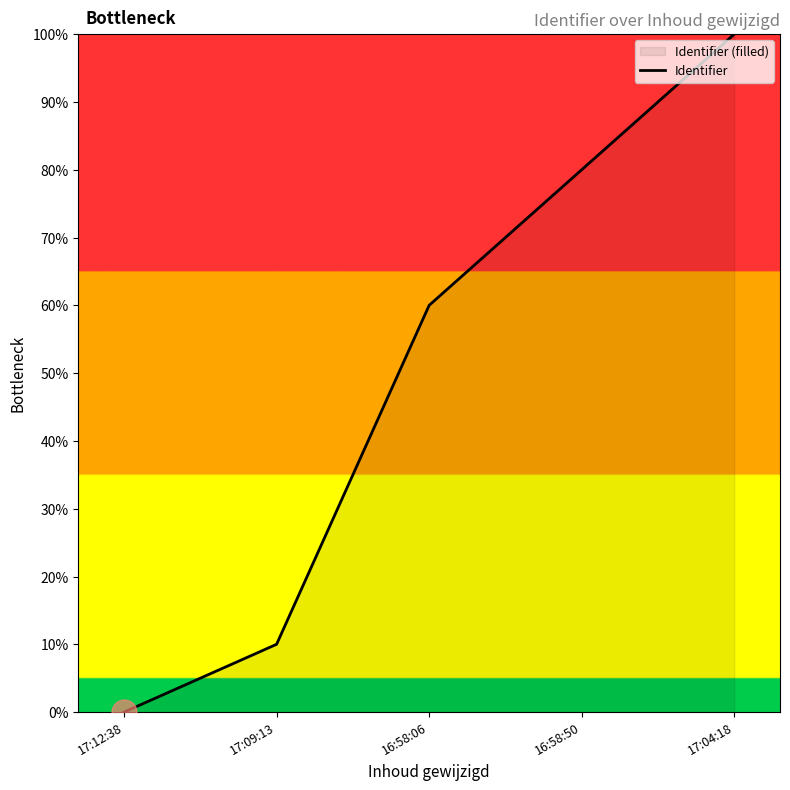

What is the difference between the values at 17:12:38 and 17:09:13?

10